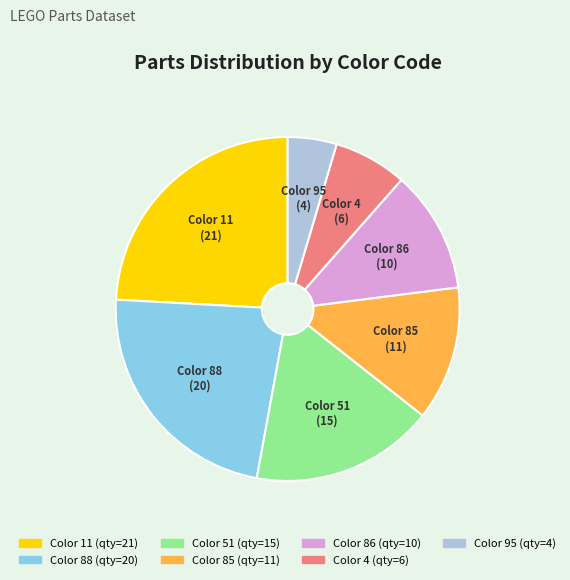

Does any single category account for the majority?

No